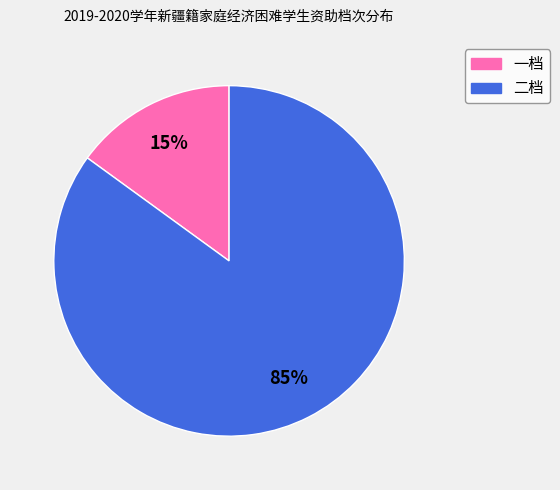

What percentage is the 二档 slice, to the nearest percent?

85%